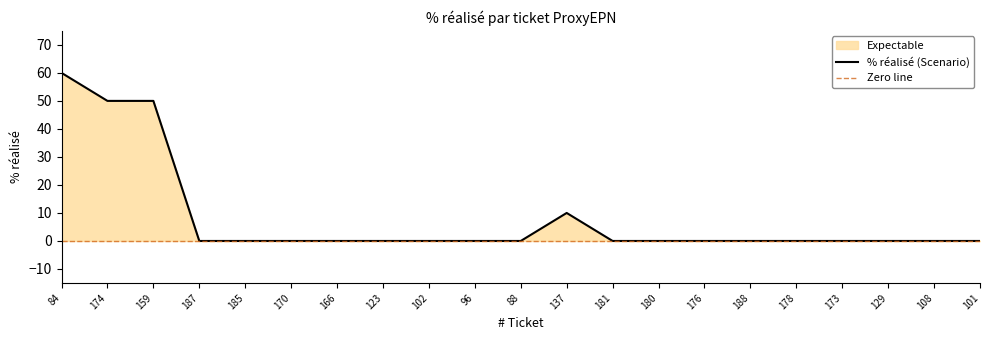

Reading left to right, extract all data points from this chart.

60	50	50	0	0	0	0	0	0	0	0	10	0	0	0	0	0	0	0	0	0